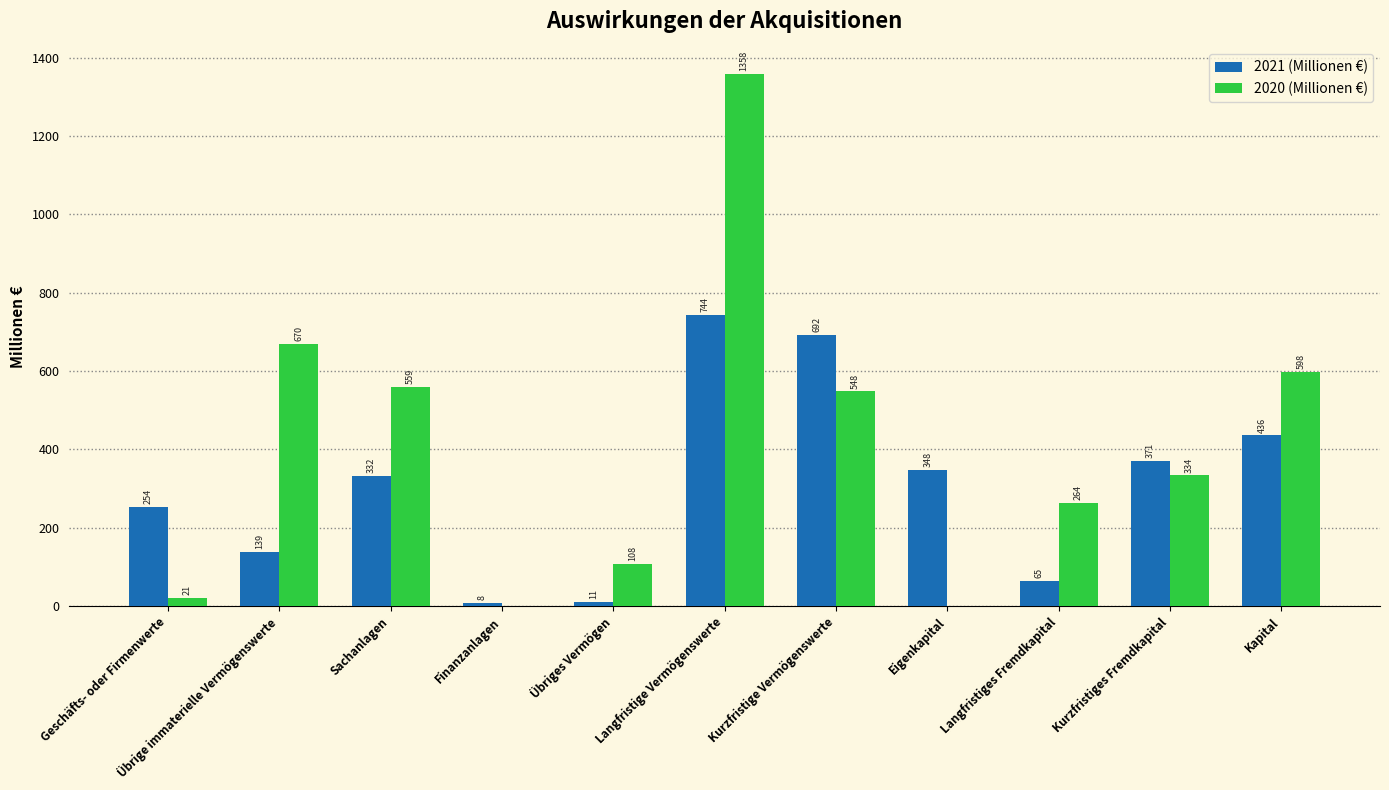

At which category is the sum across all series the highest?

Langfristige Vermögenswerte